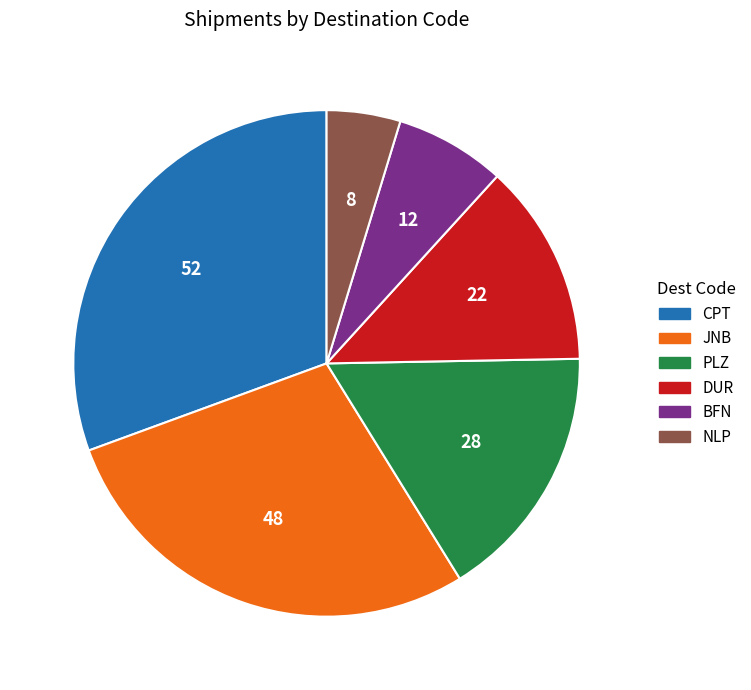

What is the largest slice in the pie chart?

CPT